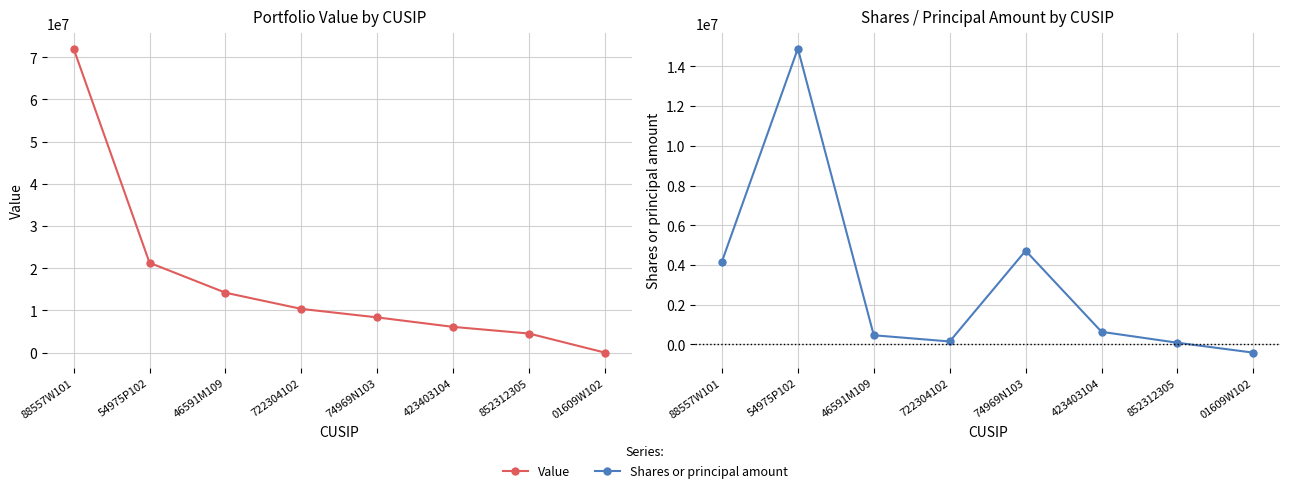

What is the average value of the Shares or principal amount series?

3088397